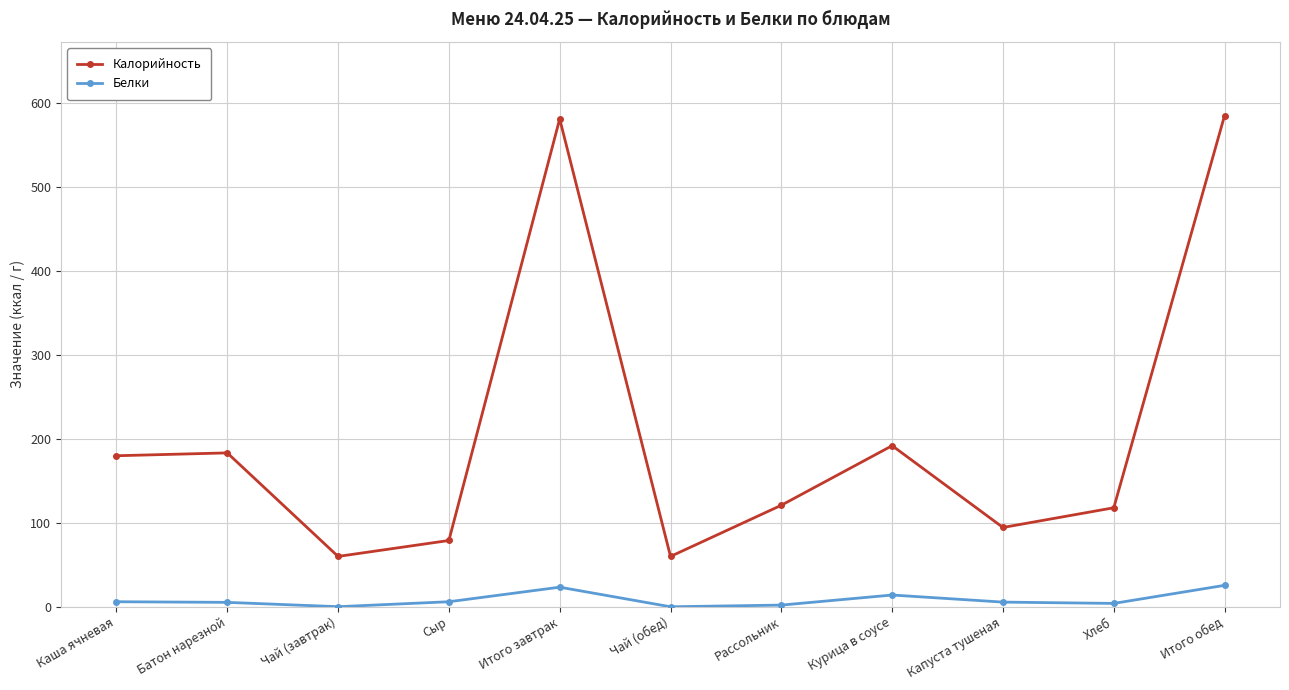

Is the value of Белки at Итого обед greater than the value of Калорийность at Сыр?

No